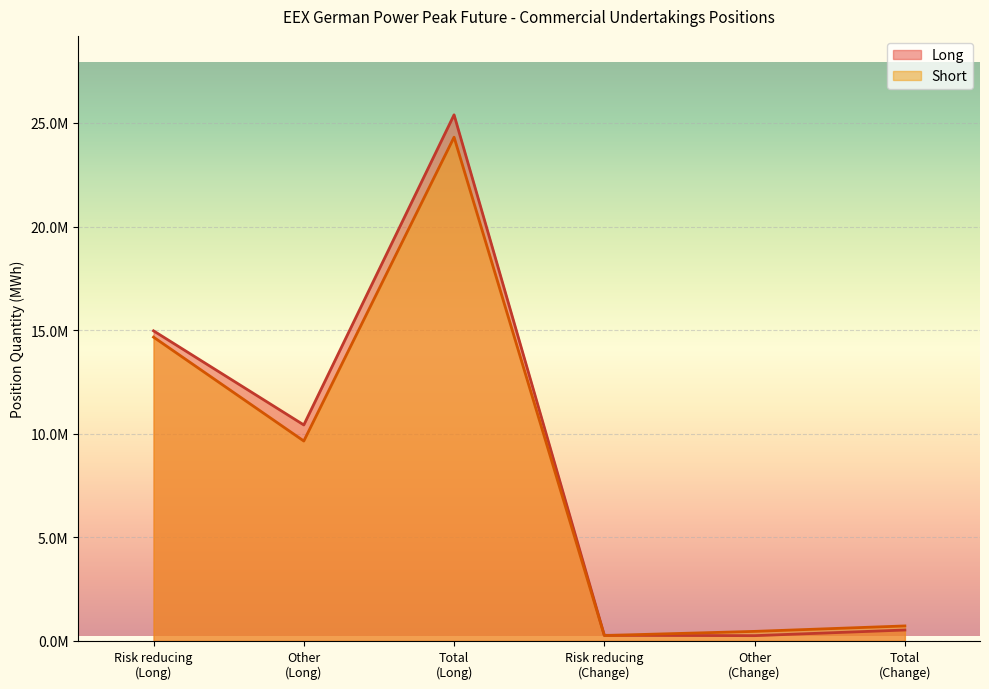

At Other (Change), list the series in order from smallest to largest.

Long, Short